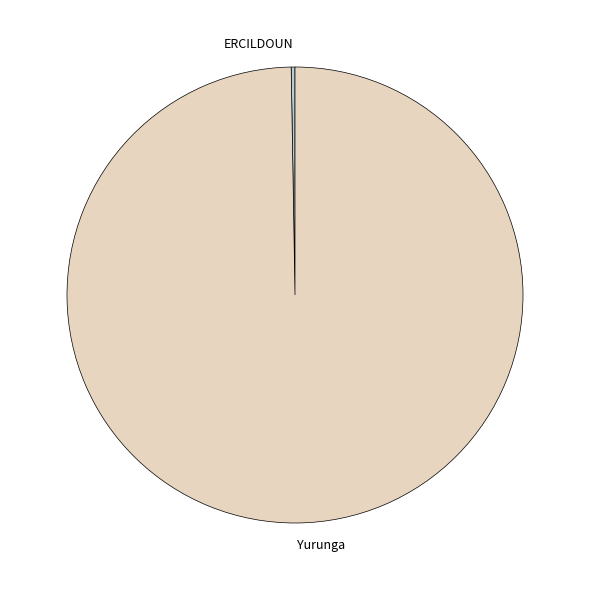

Which category has the biggest portion of the pie?

Yurunga